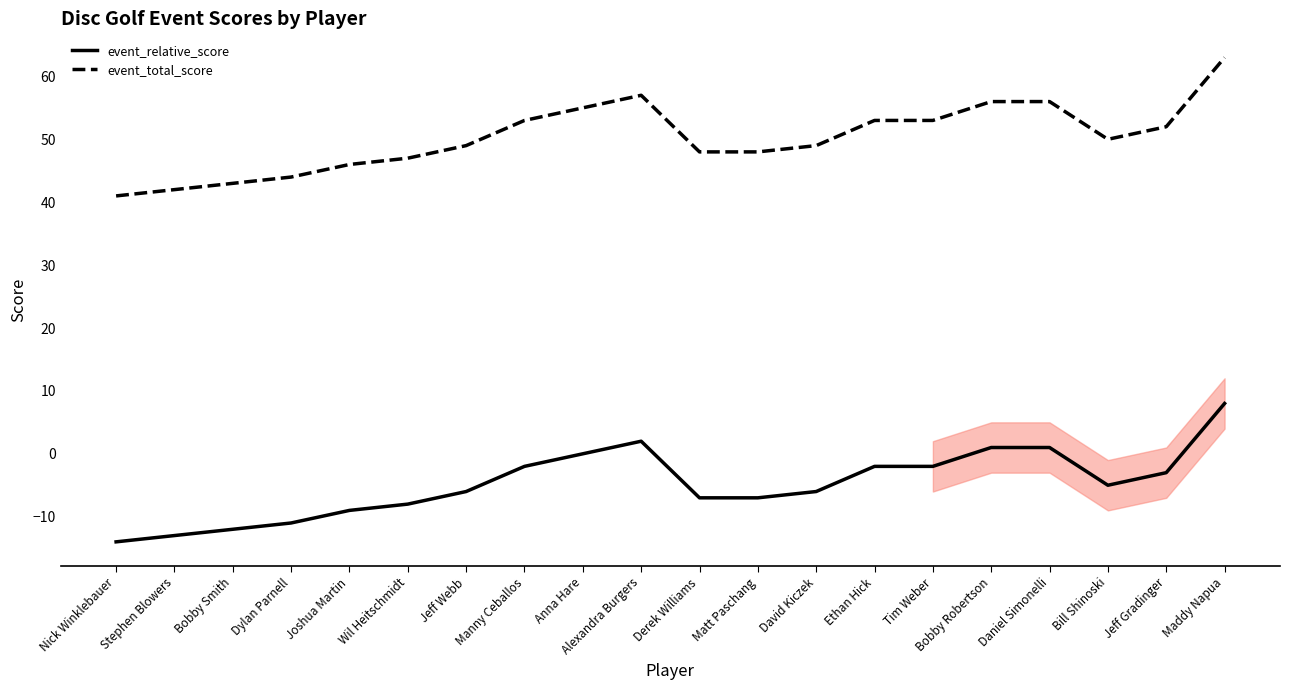

At which label is event_total_score closest to 52?

Jeff Gradinger